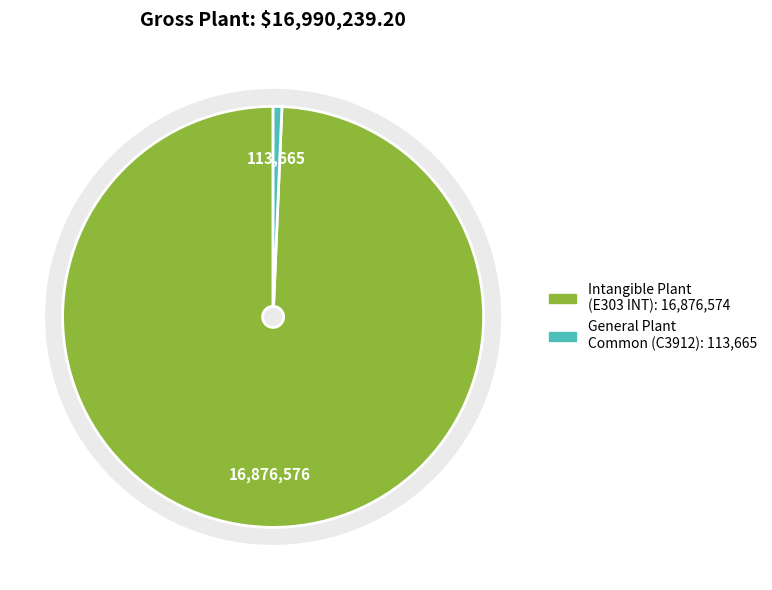

What is the change in value from Intangible Plant to General Plant Common?

-16762909.3